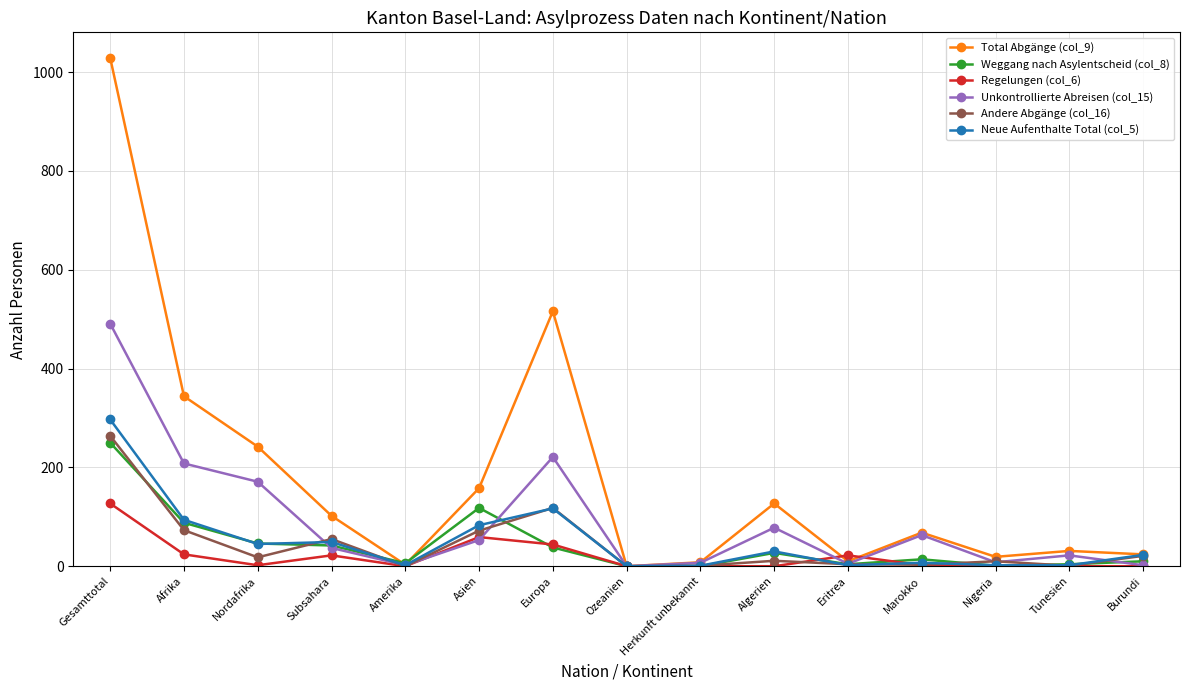

At which category is the sum across all series the highest?

Gesamttotal